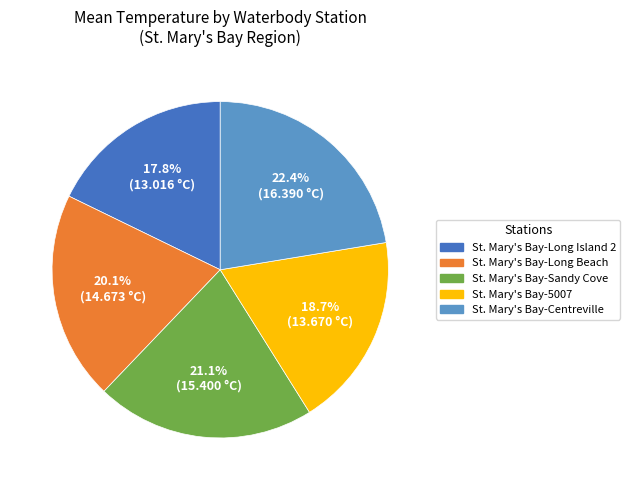

True or false: St. Mary's Bay-Long Island 2 accounts for 23% of the total.

False